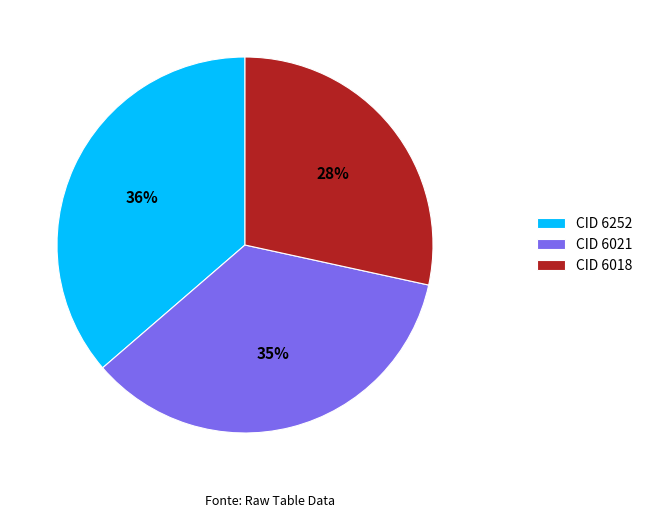

Is there a majority slice in this chart?

No